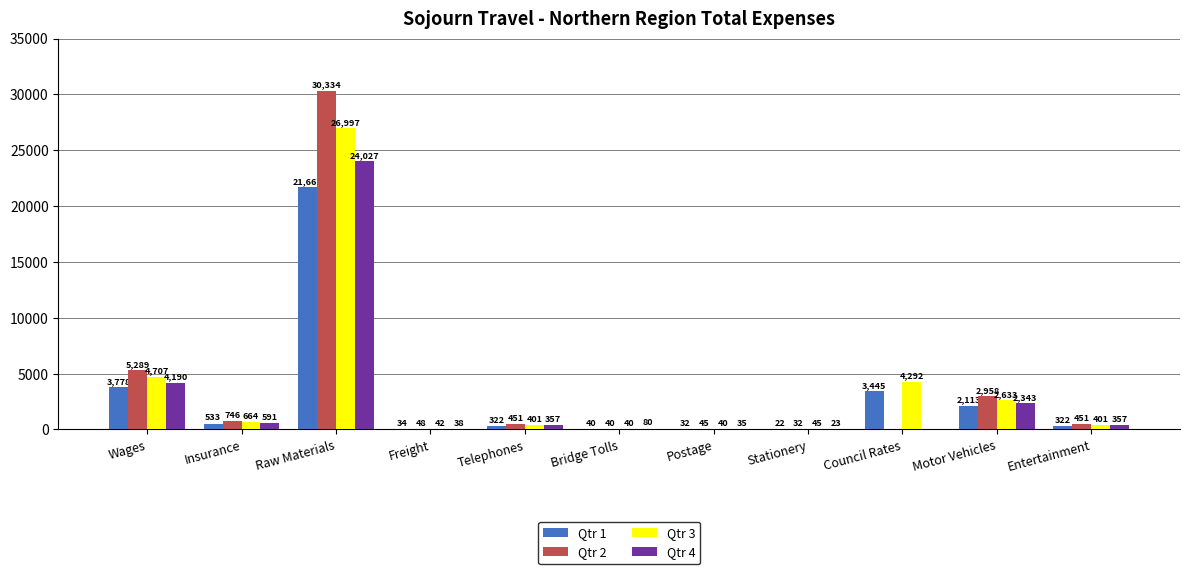

Count the number of categories in the chart.

11